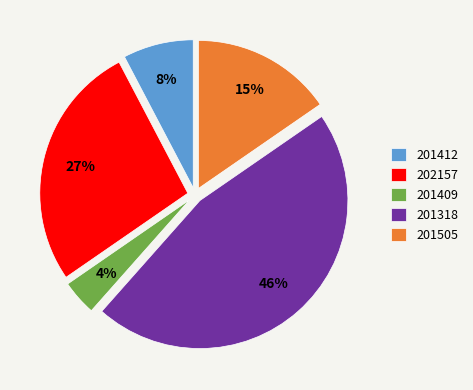

To the nearest percent, what is the difference between the 201318 and 201409 slice percentages?

42%